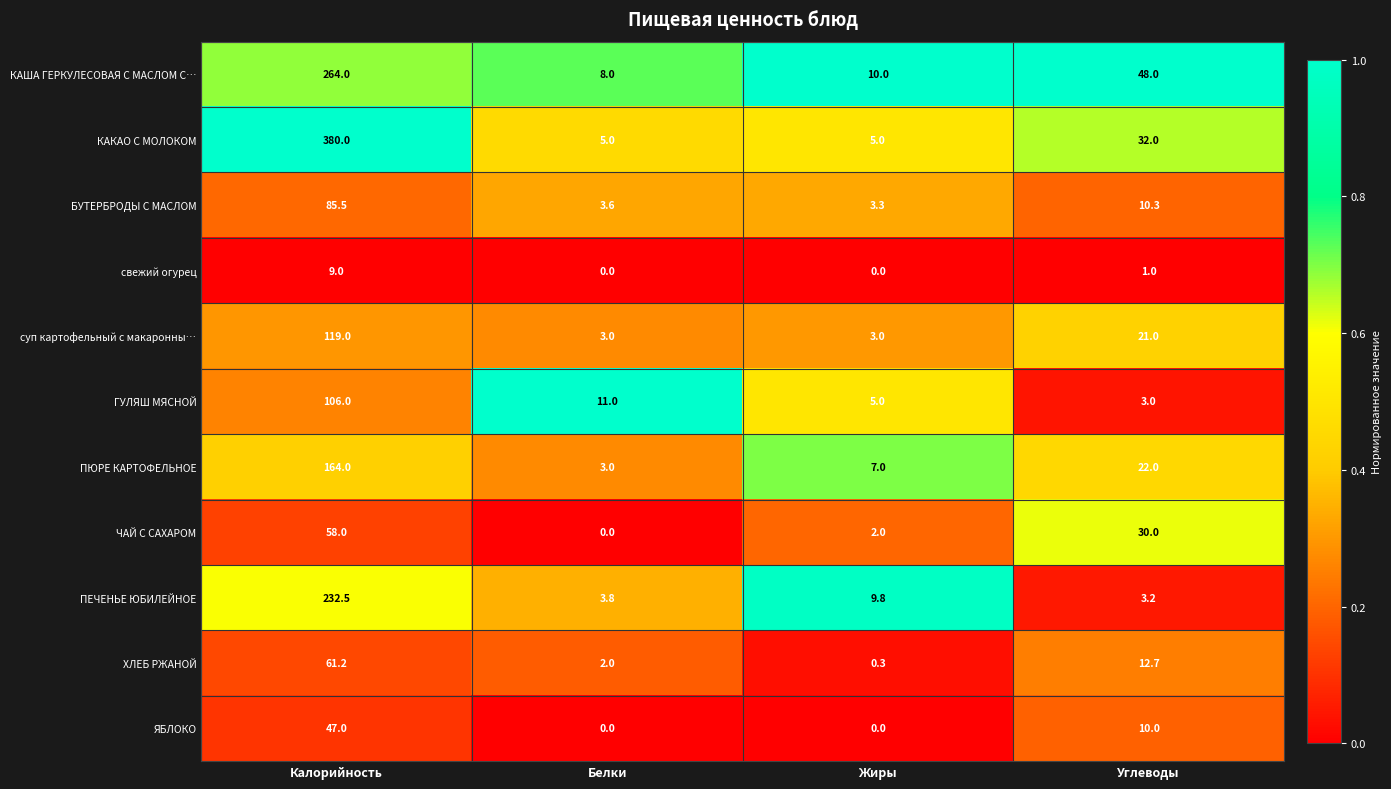

What is the difference between the highest and lowest values at Углеводы?

47.0